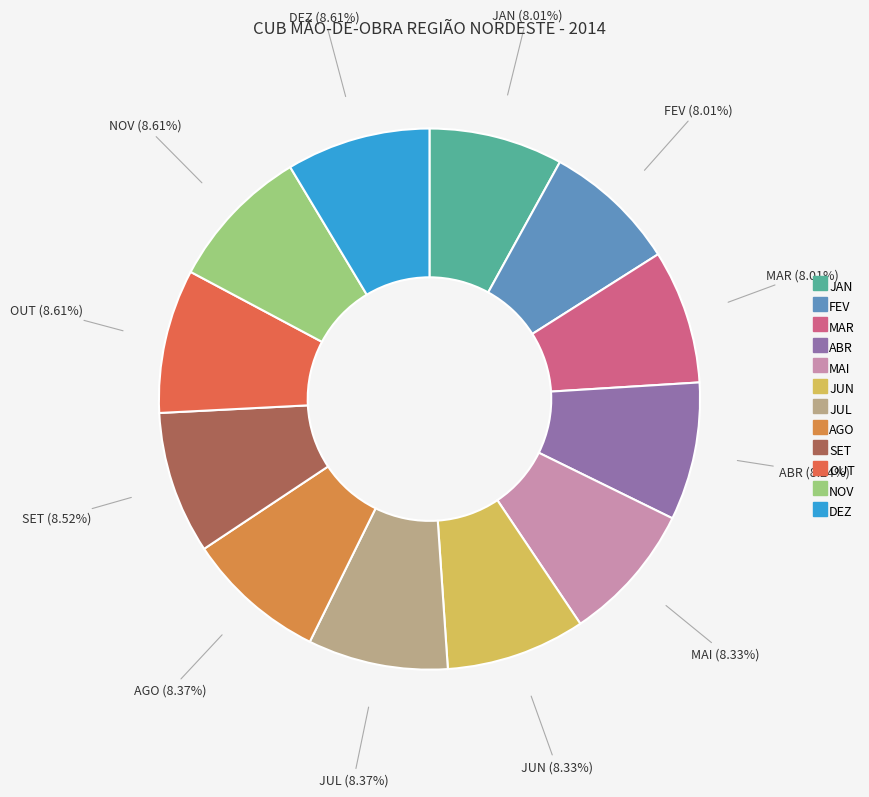

Is it true that ABR is 8% of the pie?

True